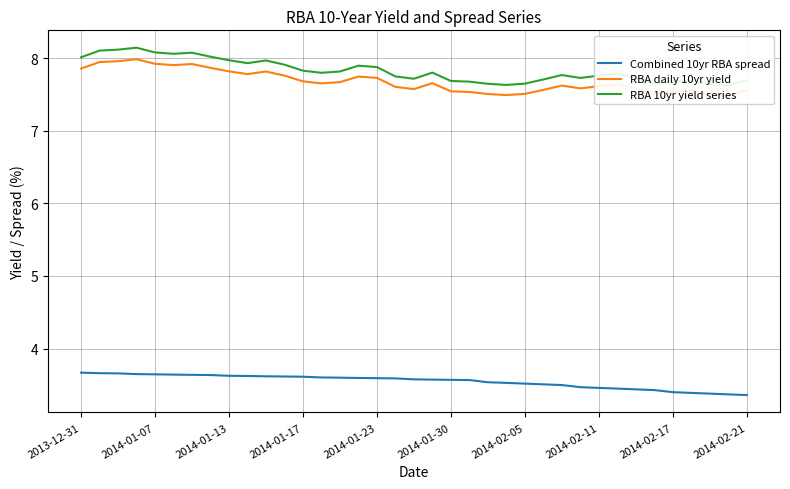

The RBA daily 10yr yield series shows 12.4 at 34. True or false?

False